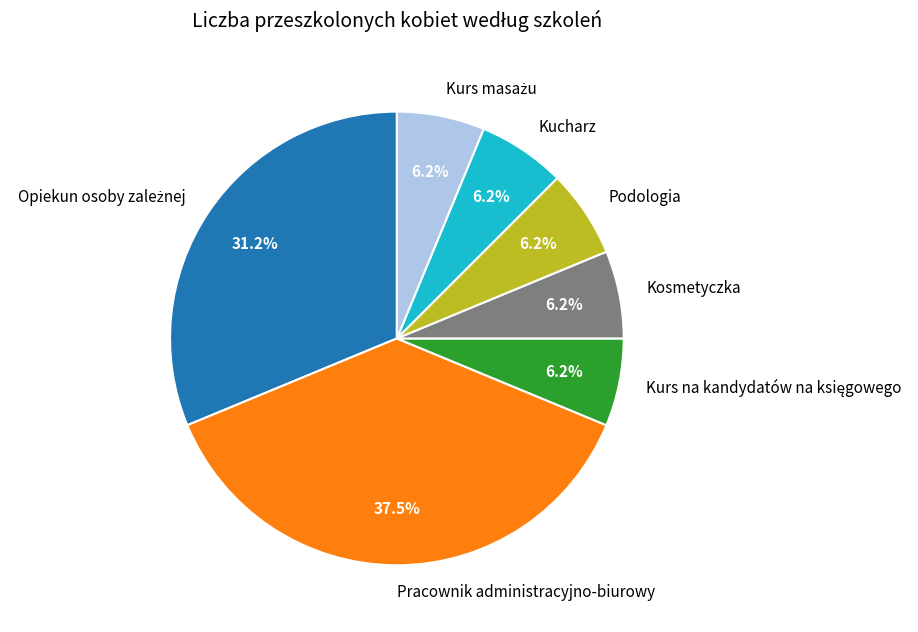

Which category has the biggest portion of the pie?

Pracownik administracyjno-biurowy